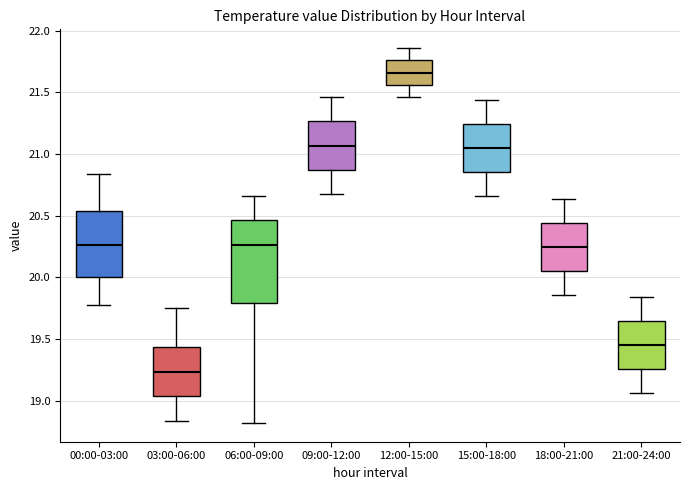

Which box has the lowest median line?

03:00-06:00